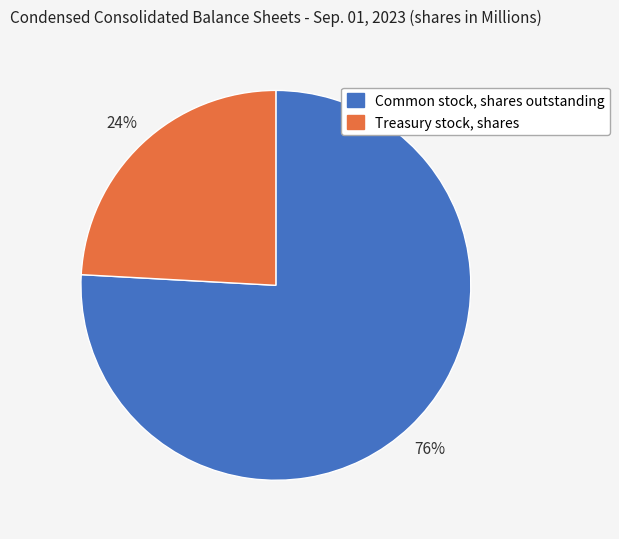

What is the ratio of the value at Treasury stock, shares to the value at Common stock, shares outstanding?

0.3